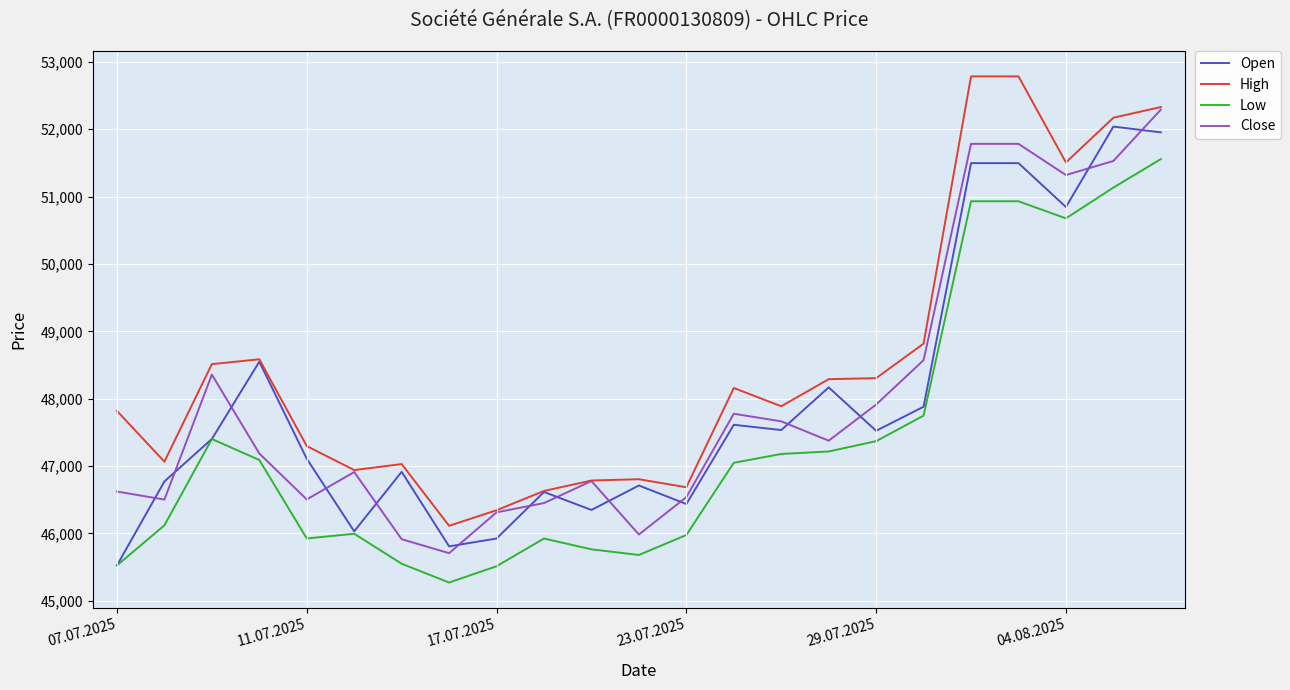

Which series has the largest total across all categories?

High